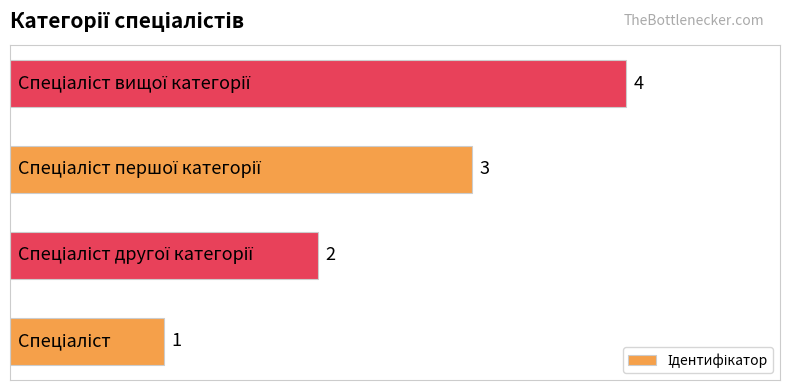

What is the difference between the second highest and second lowest values?

1